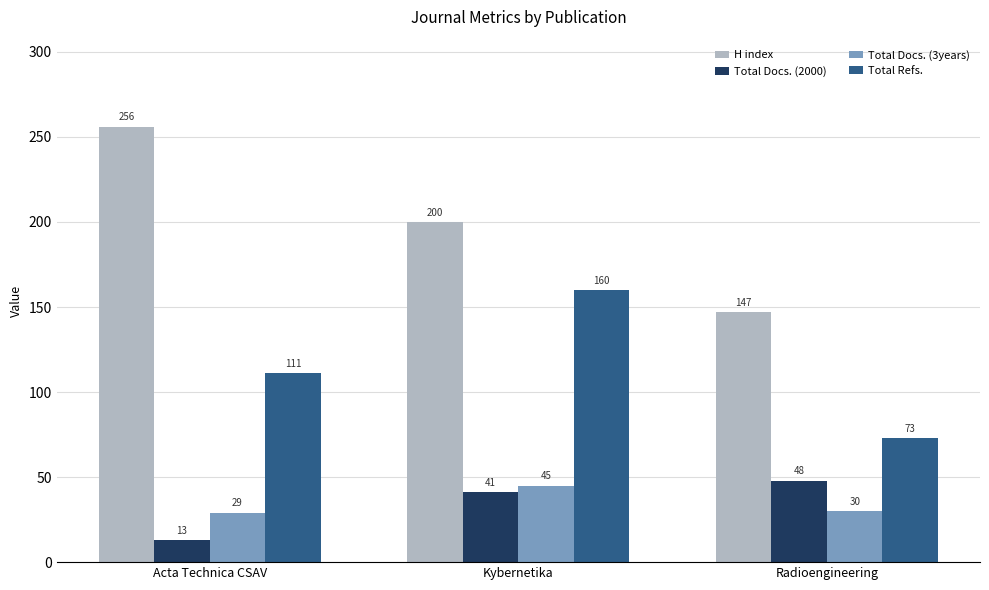

Reading left to right, what are all the values shown in this chart?

H index: 256	200	147
Total Docs. (2000): 13	41	48
Total Docs. (3years): 29	45	30
Total Refs.: 111	160	73